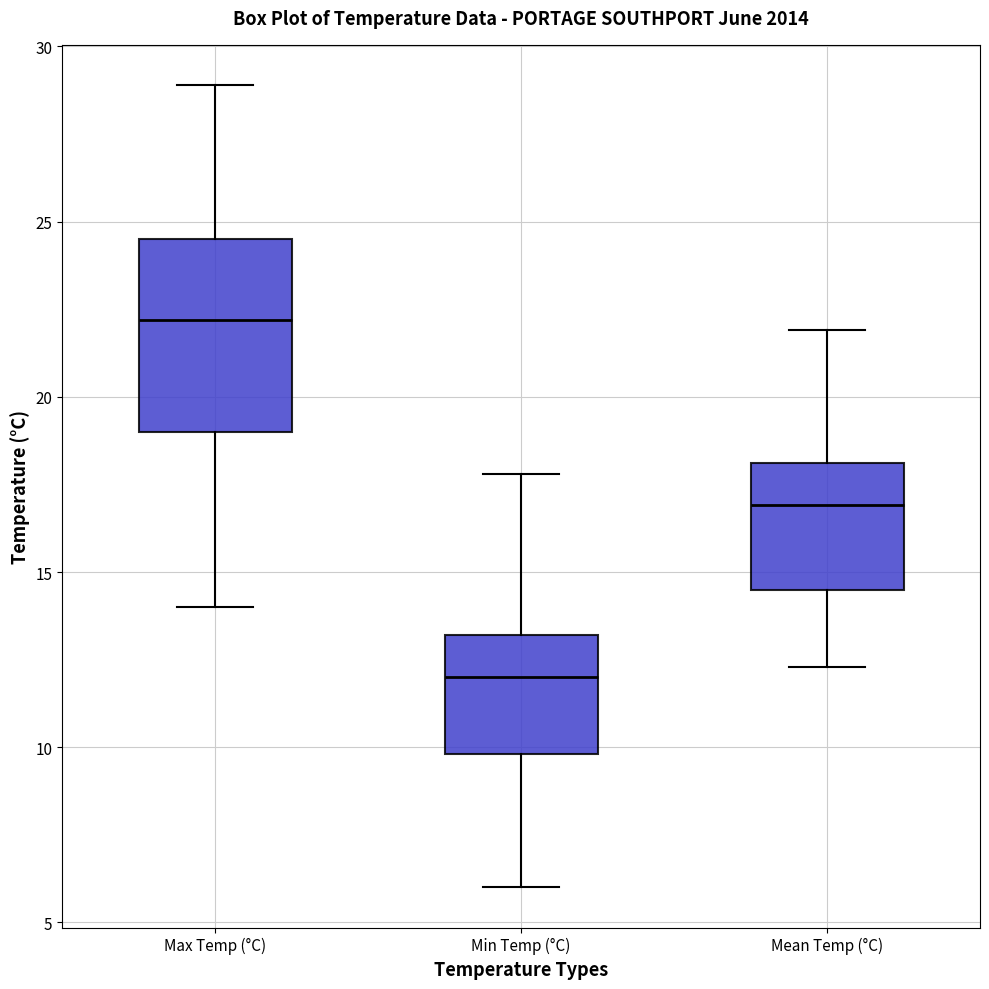

Reading left to right, read every box against the y-axis: the position of its median line, the range the box covers, and the ends of its whiskers. The values are not printed on the chart, so give them approximately, as read against the axis.

Max Temp (°C): median 22.0, box 19.0 to 24.5, whiskers 14.0 to 29.0
Min Temp (°C): median 12.0, box 10.0 to 13.0, whiskers 6.0 to 18.0
Mean Temp (°C): median 17.0, box 14.5 to 18.0, whiskers 12.5 to 22.0